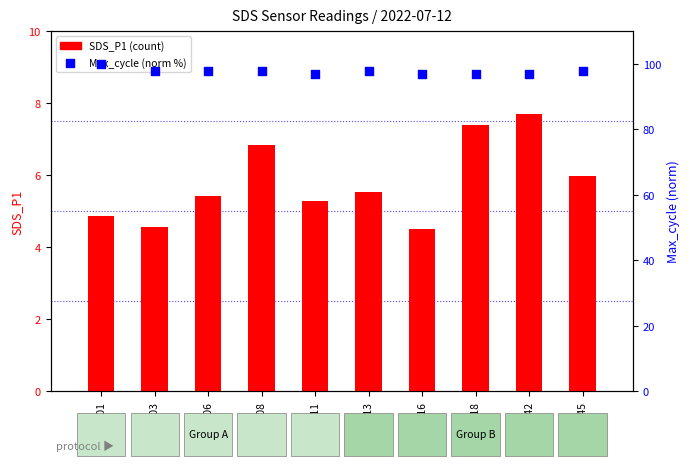

Which series reaches the minimum Y coordinate?

SDS_P1